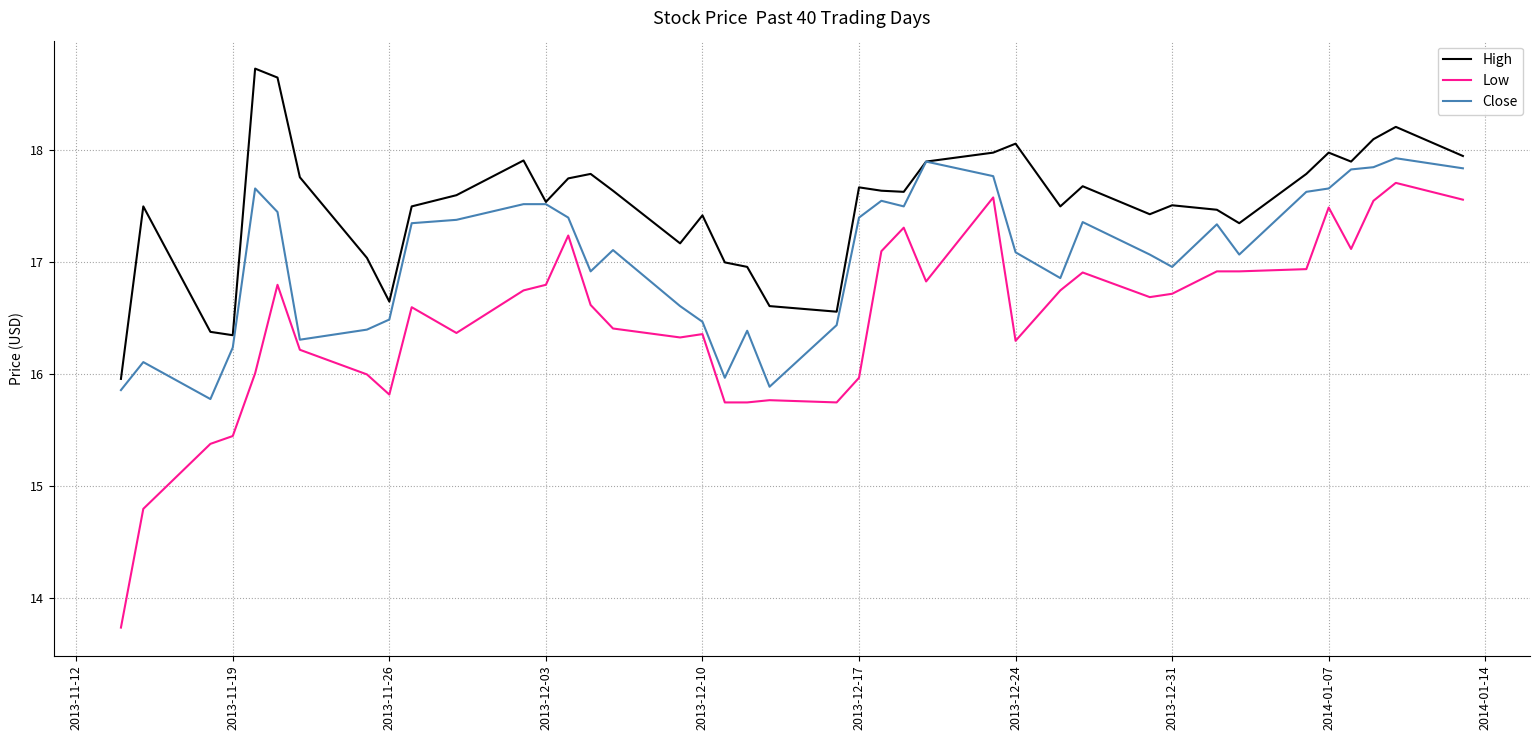

What is the maximum value shown in the chart?

18.7